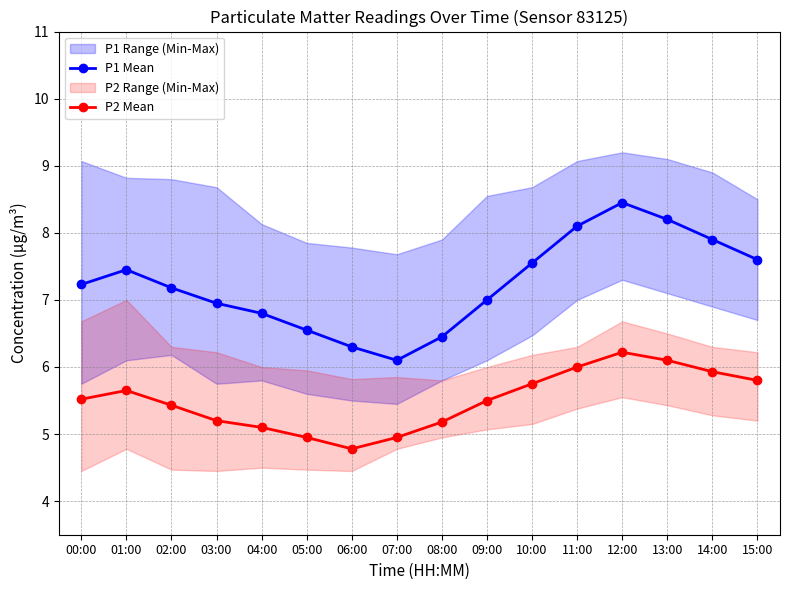

How many interior local valleys does the P2 Mean series have?

1